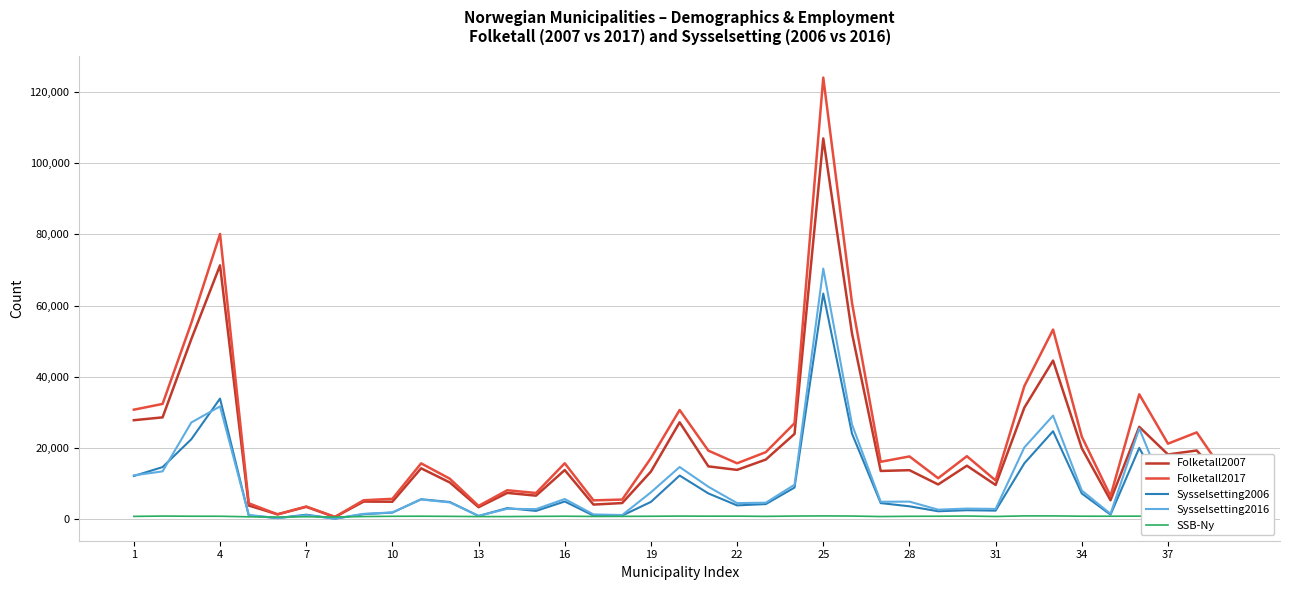

What is the difference between the second highest and second lowest values in the Sysselsetting2006 series?

33545